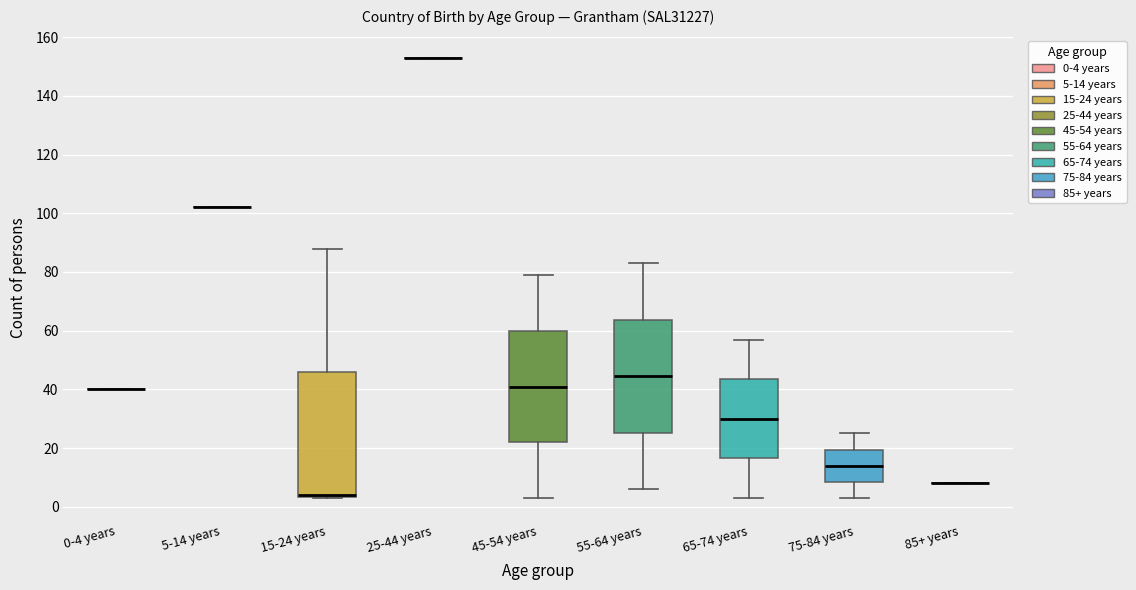

Reading left to right, transcribe this box plot: for each box, give where its median line is, the range the box spans, and where its two whiskers end, as read against the y-axis. The values are not printed on the chart, so give them approximately, as read against the axis.

0-4 years: box collapsed to a line at 40, whiskers 40 to 40
5-14 years: box collapsed to a line at 102, whiskers 102 to 102
15-24 years: median 4 (drawn on the box's lower edge), box 4 to 46, whiskers 4 to 88
25-44 years: box collapsed to a line at 154, whiskers 154 to 154
45-54 years: median 42, box 22 to 60, whiskers 4 to 80
55-64 years: median 44, box 26 to 64, whiskers 6 to 84
65-74 years: median 30, box 16 to 44, whiskers 4 to 58
75-84 years: median 14, box 8 to 20, whiskers 4 to 26
85+ years: box collapsed to a line at 8, whiskers 8 to 8